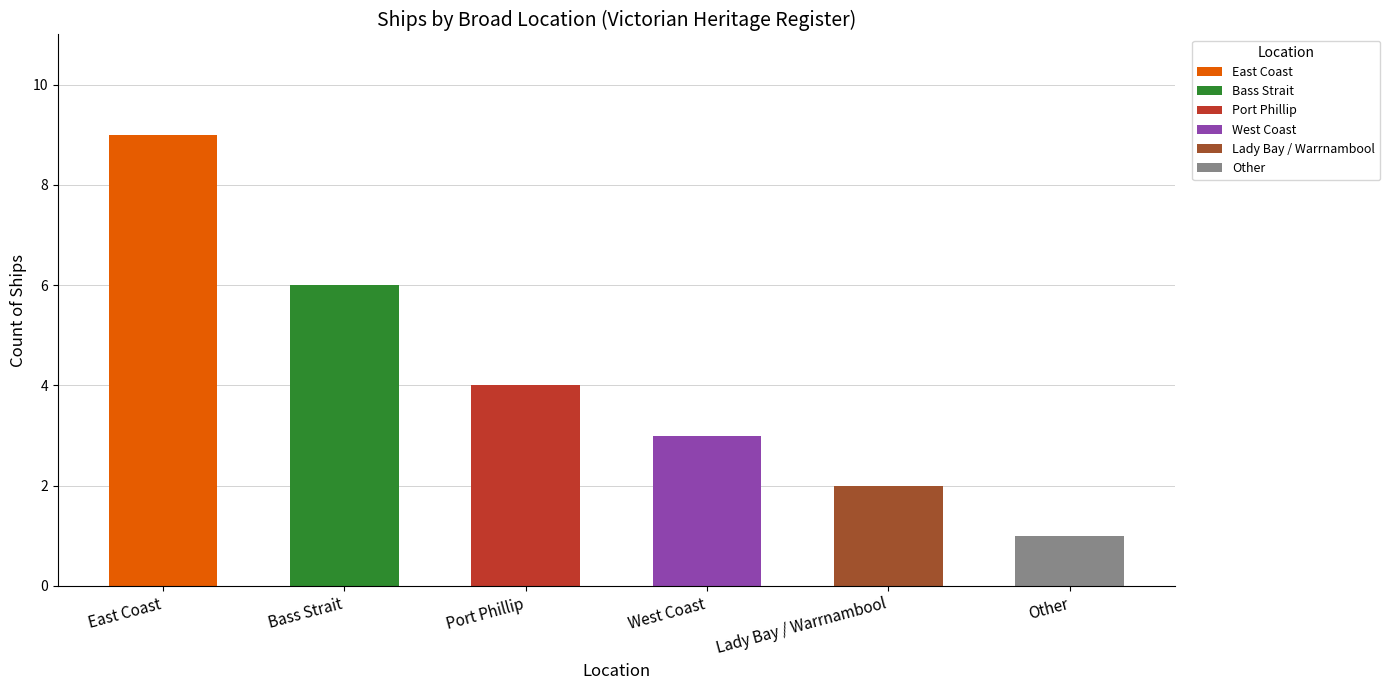

Does the chart contain stacked bars?

No